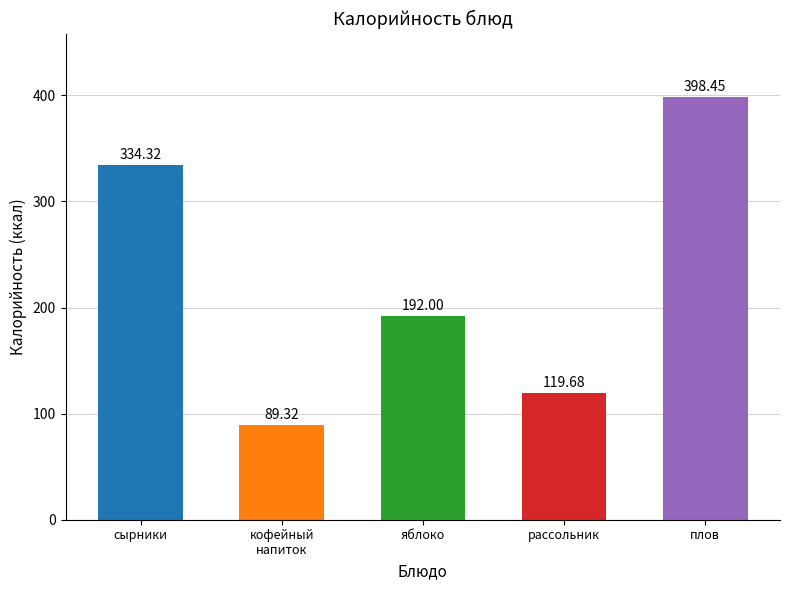

How many series are shown in this chart?

1